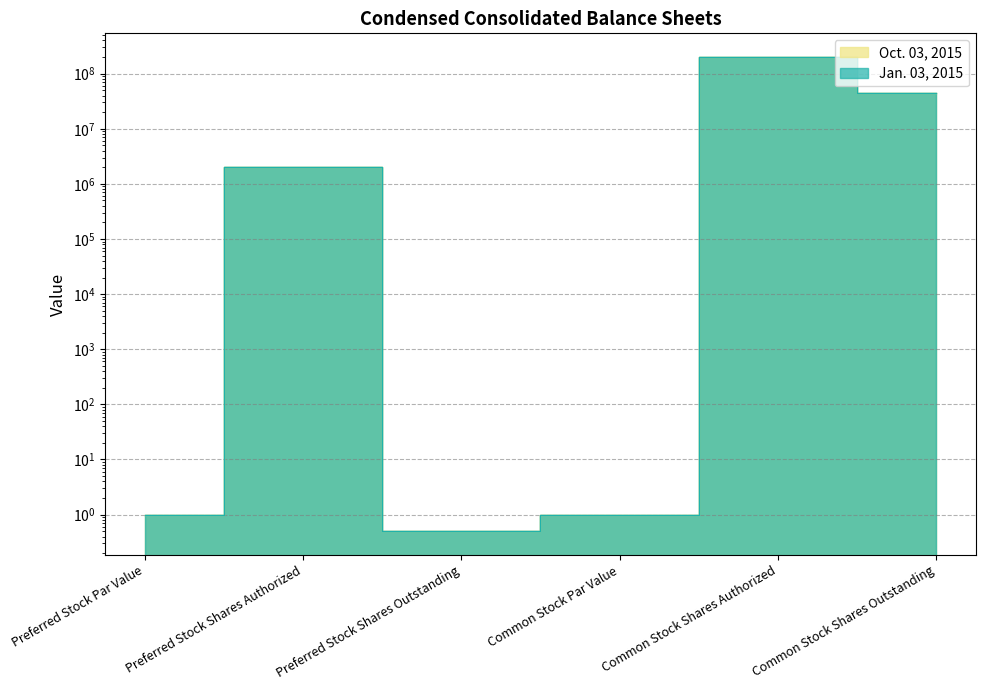

What are all the series names shown in the legend?

Oct. 03, 2015, Jan. 03, 2015